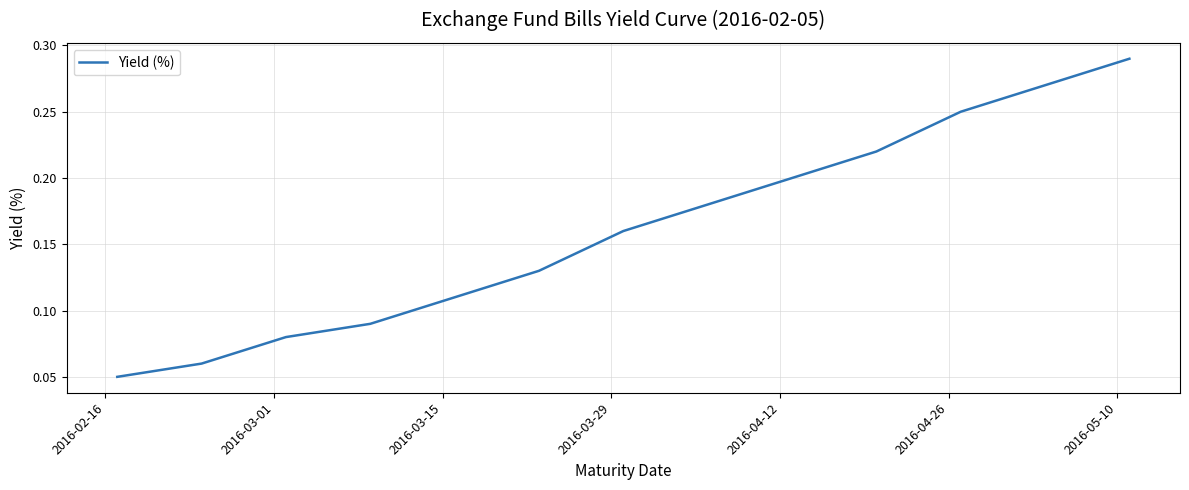

How many categories are shown in the chart?

13